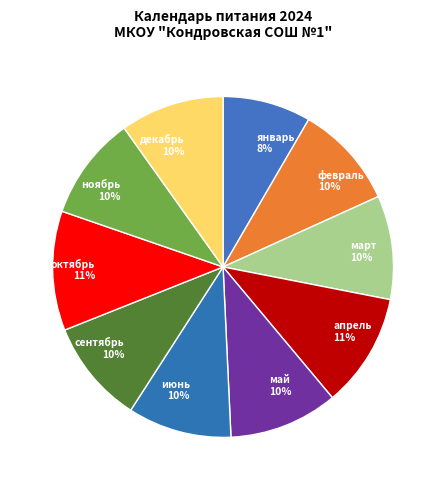

Is the sum of март and декабрь greater than half?

No